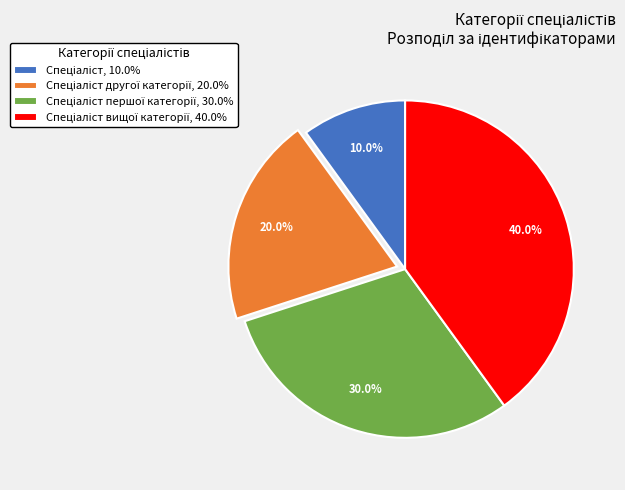

To the nearest percent, what is the average slice percentage?

25%